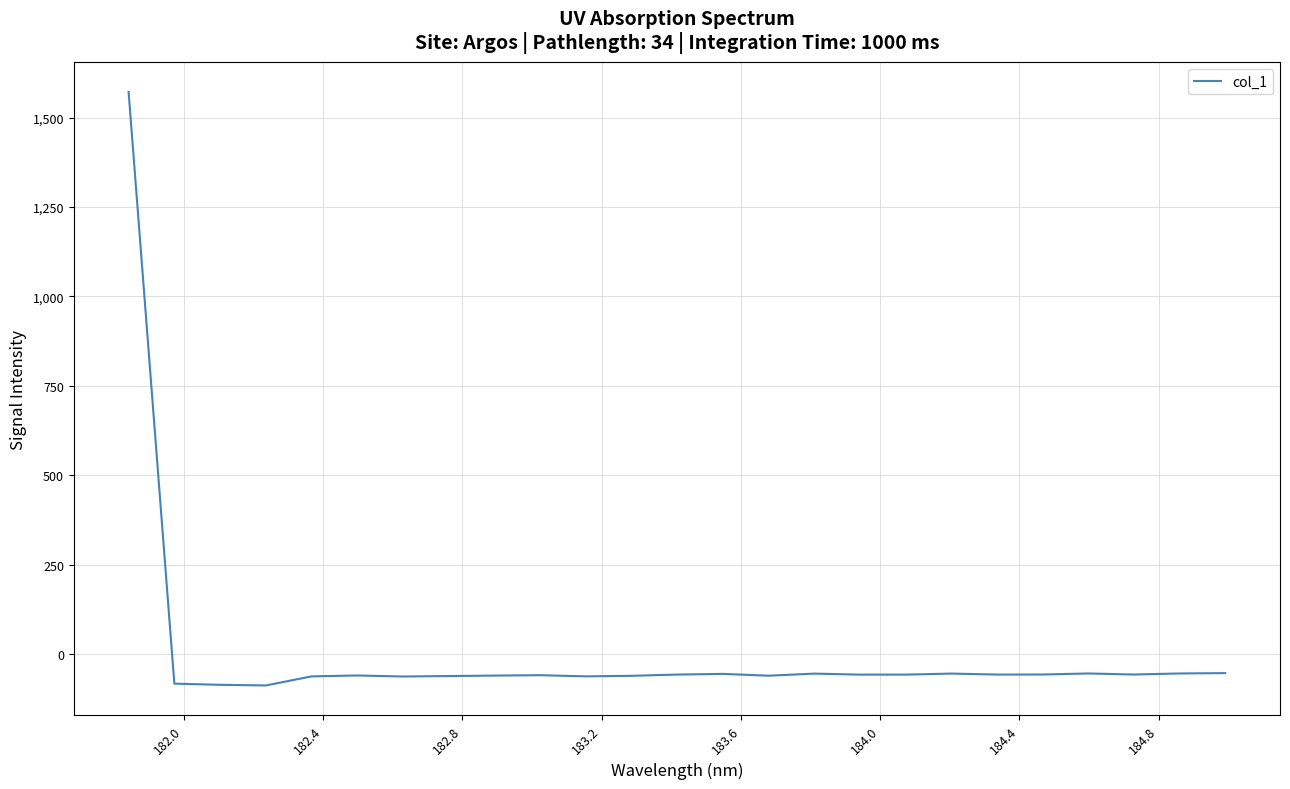

What is the difference between the maximum and minimum values?

1659.9